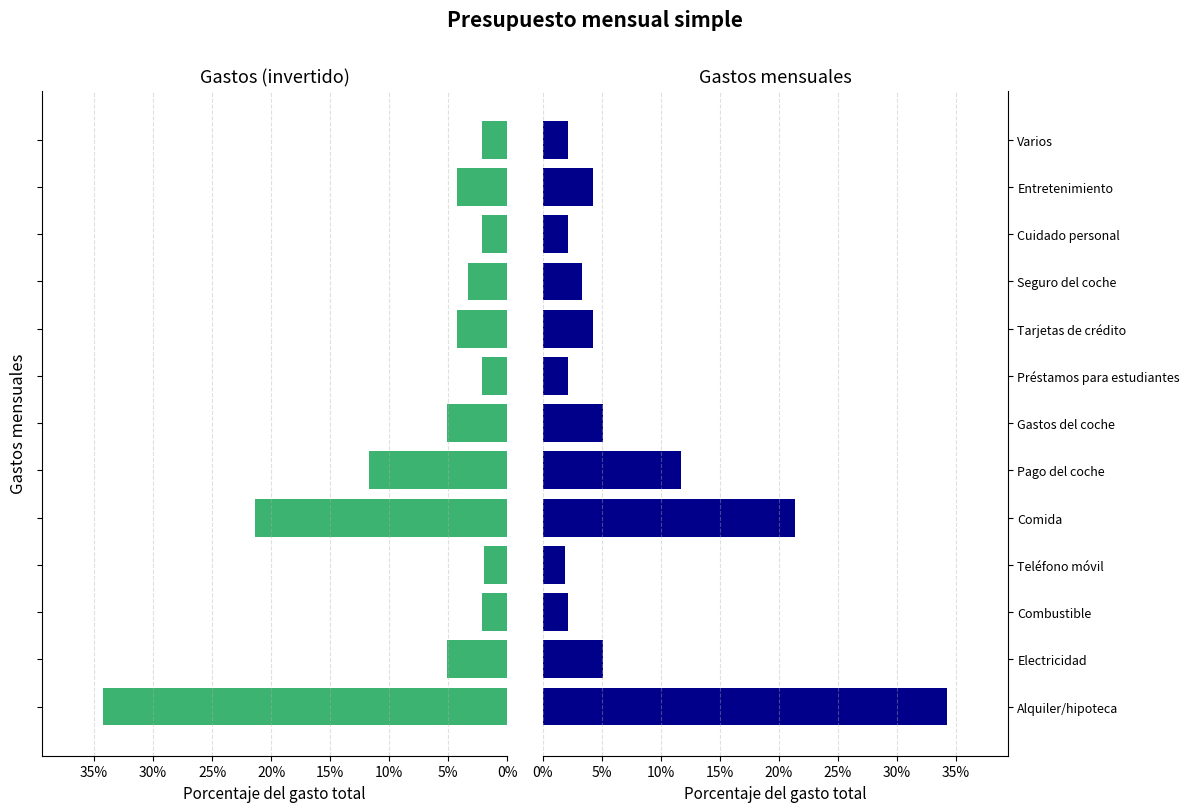

What is the difference between the values at Cuidado personal and Seguro del coche?

1.2